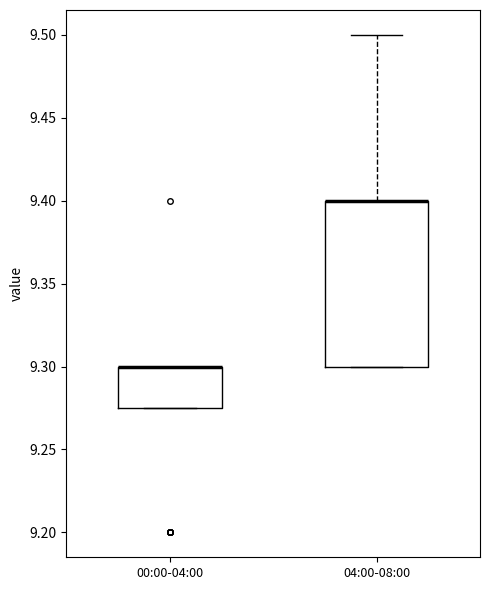

Reading left to right, transcribe this box plot: for each box, give where its median line is, the range the box spans, and where its two whiskers end, as read against the y-axis. The values are not printed on the chart, so give them approximately, as read against the axis.

00:00-04:00: median 9.300 (drawn on the box's upper edge), box 9.275 to 9.300, whiskers 9.275 to 9.300
04:00-08:00: median 9.400 (drawn on the box's upper edge), box 9.300 to 9.400, whiskers 9.300 to 9.500